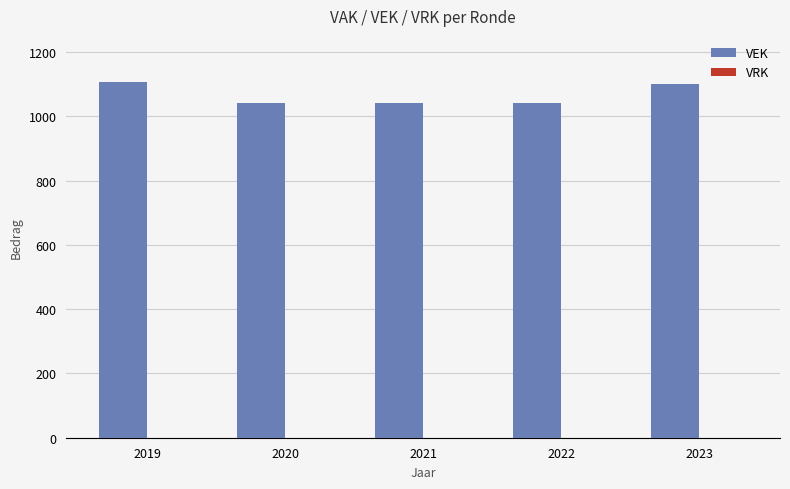

What is the average value?

1065